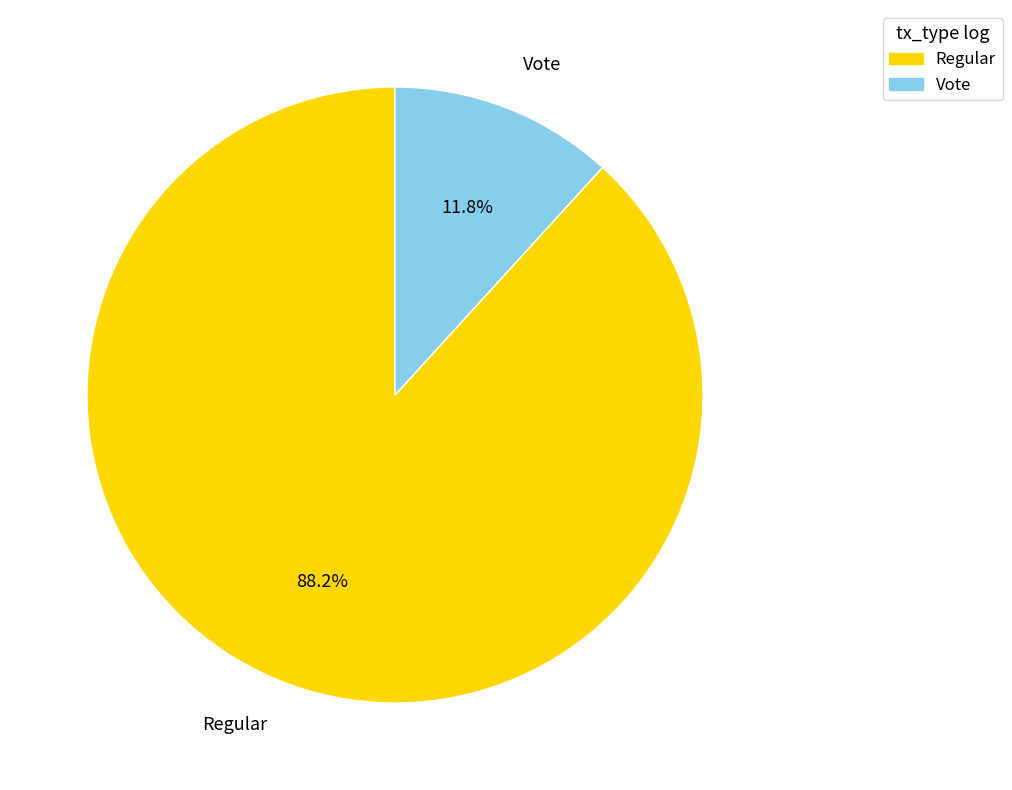

True or false: Vote accounts for 12% of the total.

True